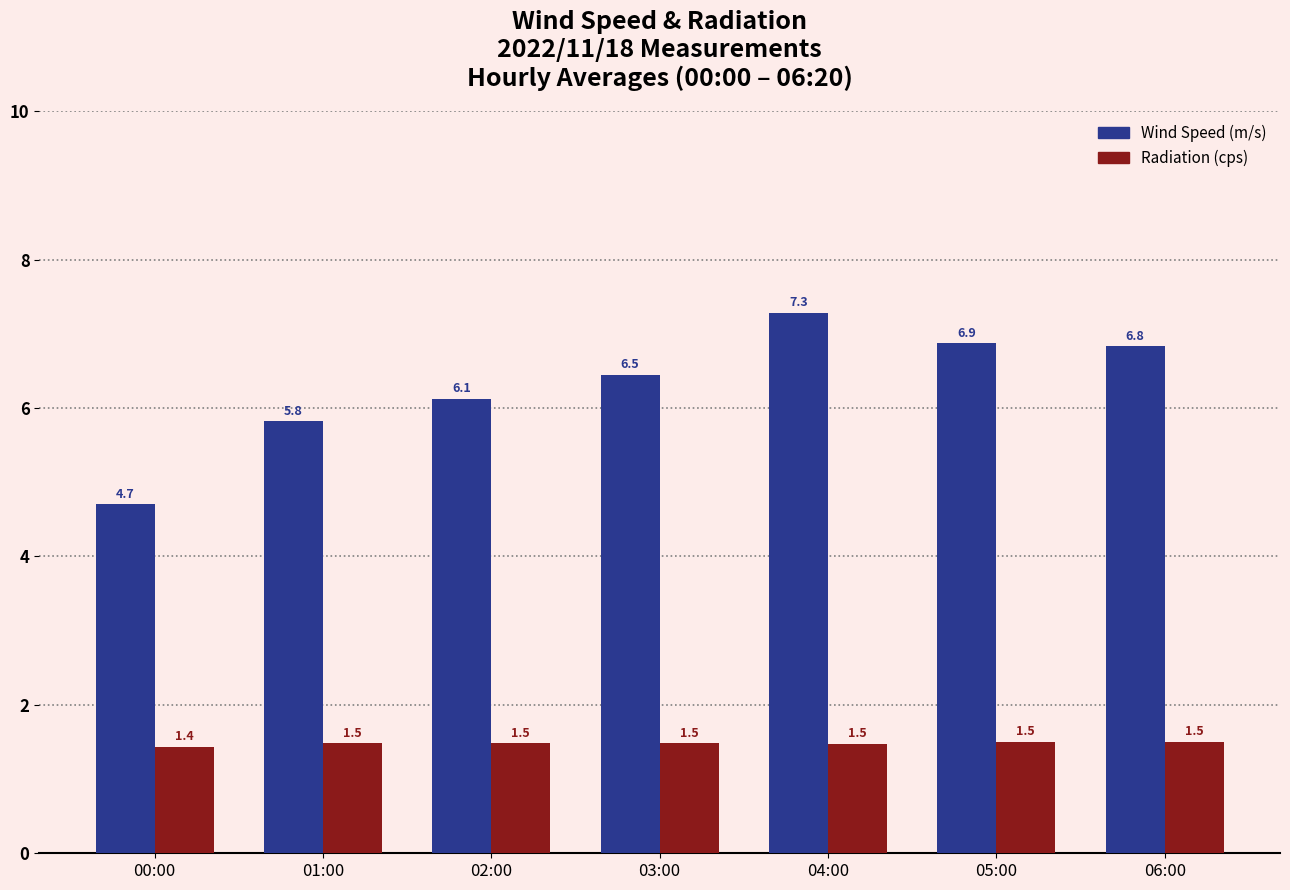

At 03:00, list the series in order from smallest to largest.

Radiation (cps), Wind Speed (m/s)